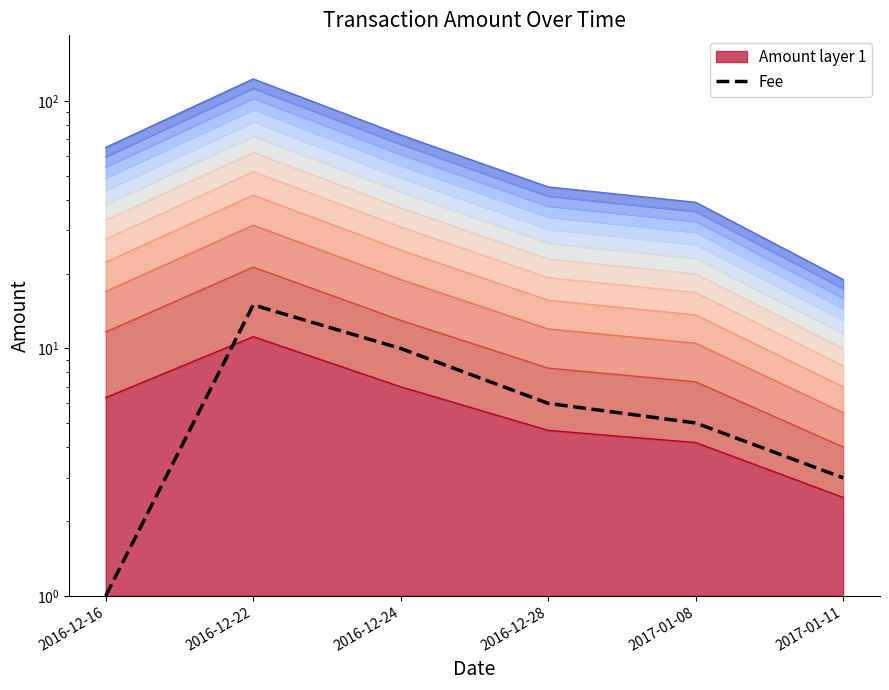

At which category does the data reach its first local peak?

2016-12-22